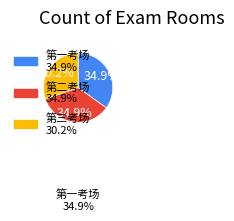

How much of the chart is everything except 第三考场?

69.8%